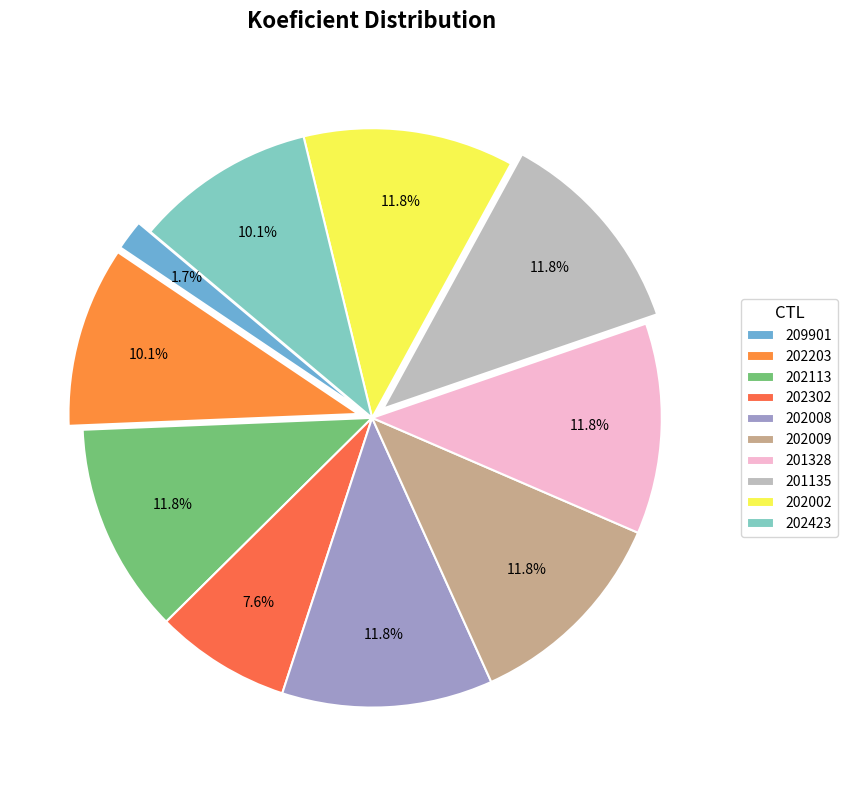

Does 209901 account for over 50% of the chart?

No